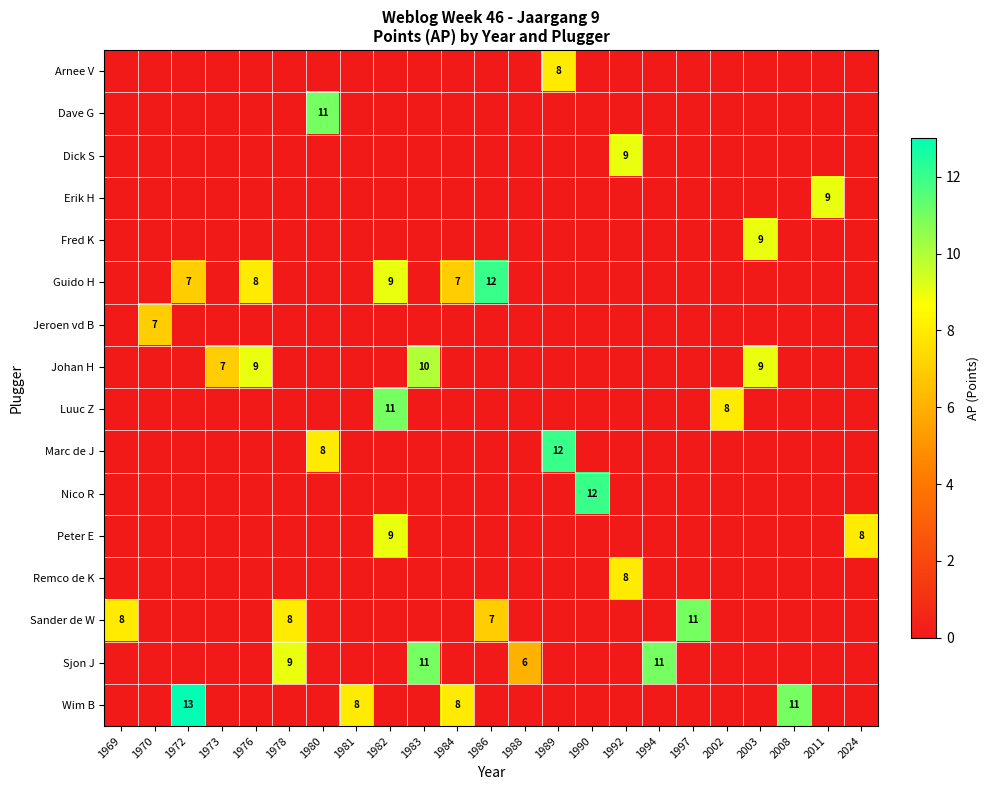

The value of Sjon J at 1988 is 6. True or false?

True